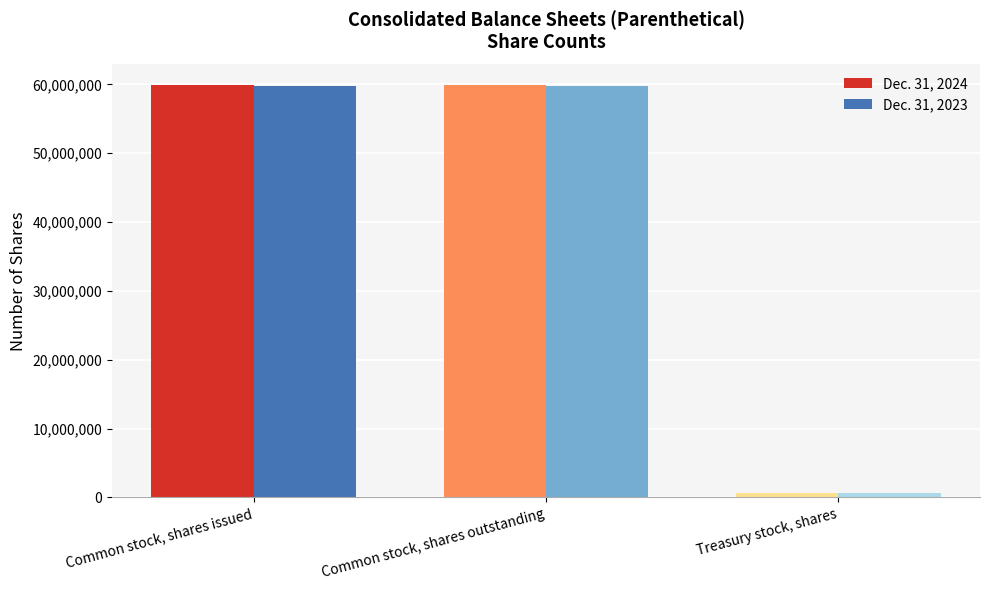

Which series has the widest spread of values?

Dec. 31, 2024